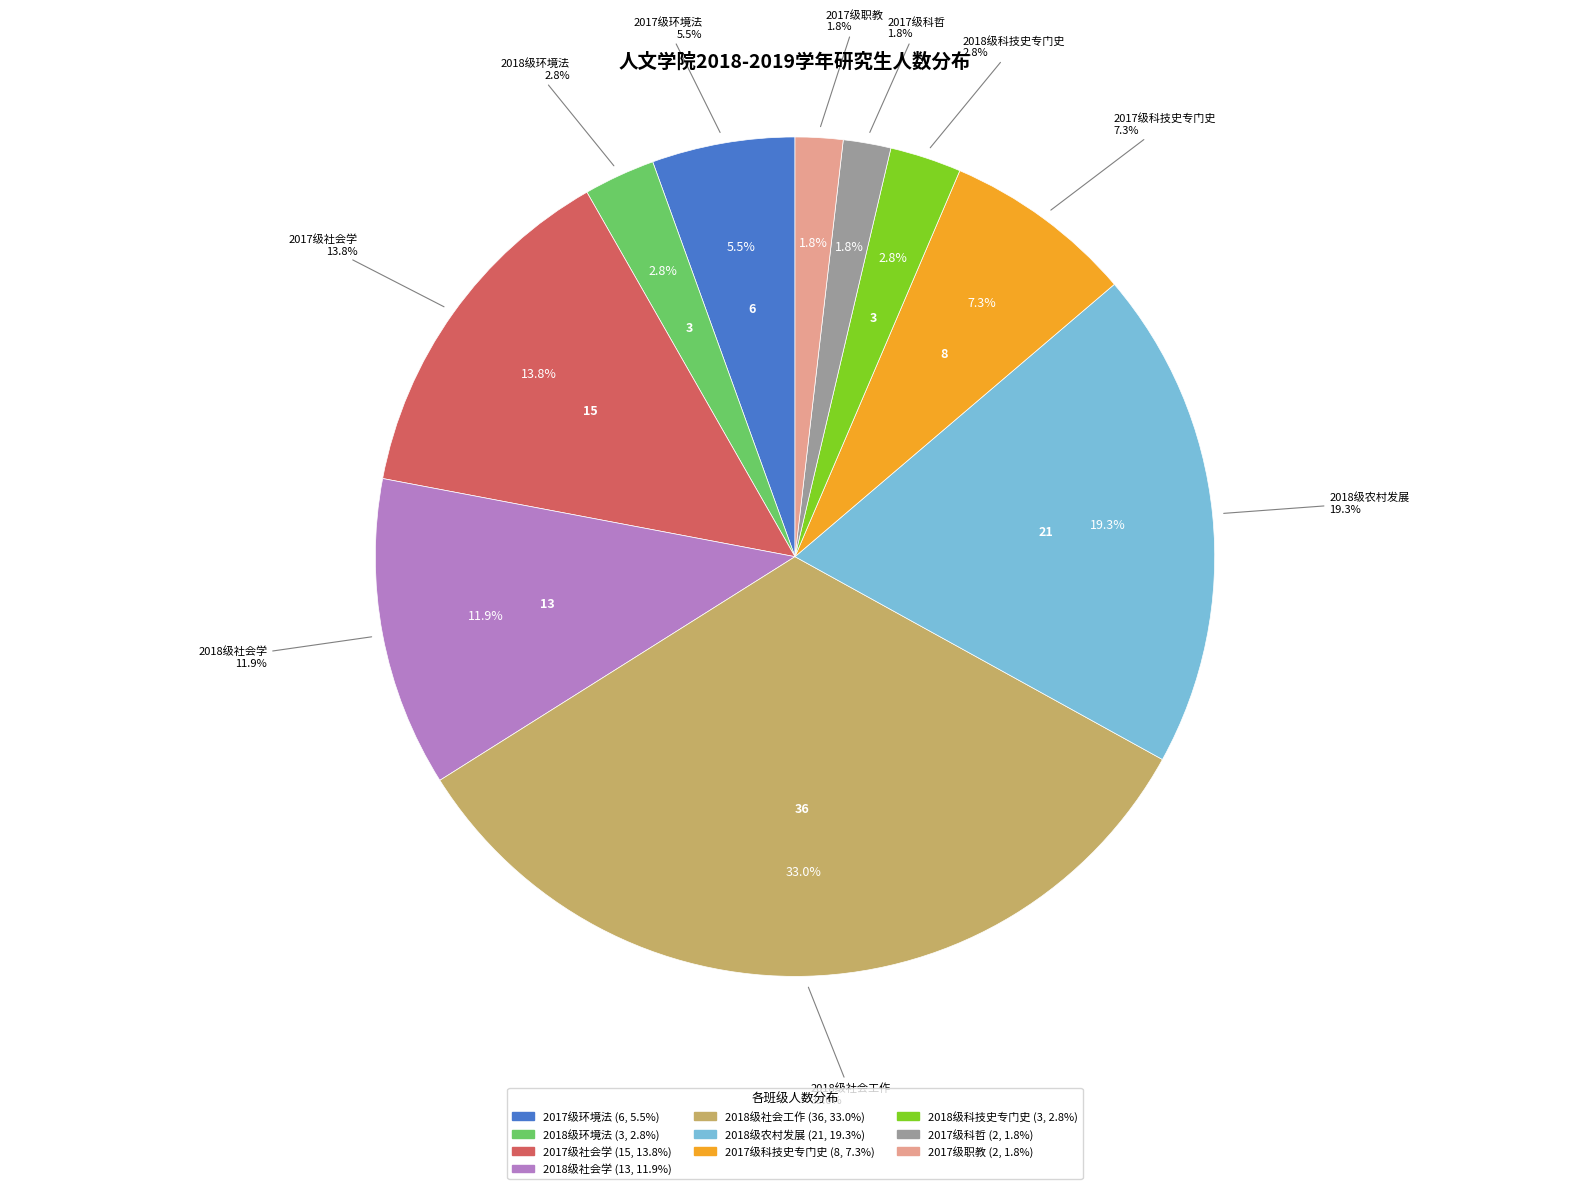

To the nearest percent, what portion does 2018级农村发展 represent?

19%